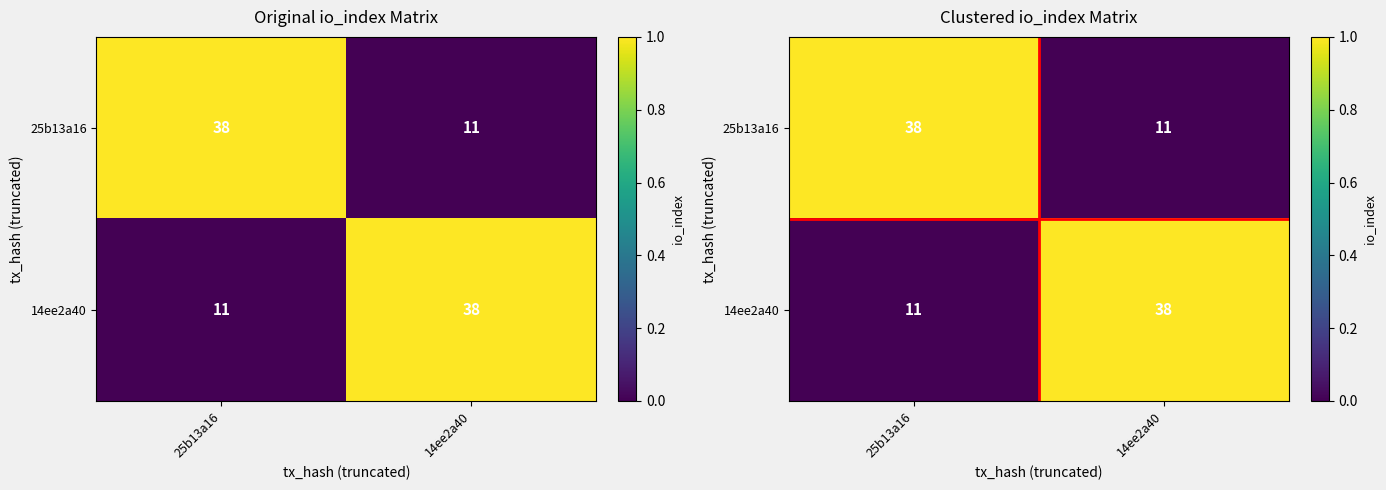

Is the value of 14ee2a40 at 25b13a16 greater than the value of 25b13a16 at 14ee2a40?

No